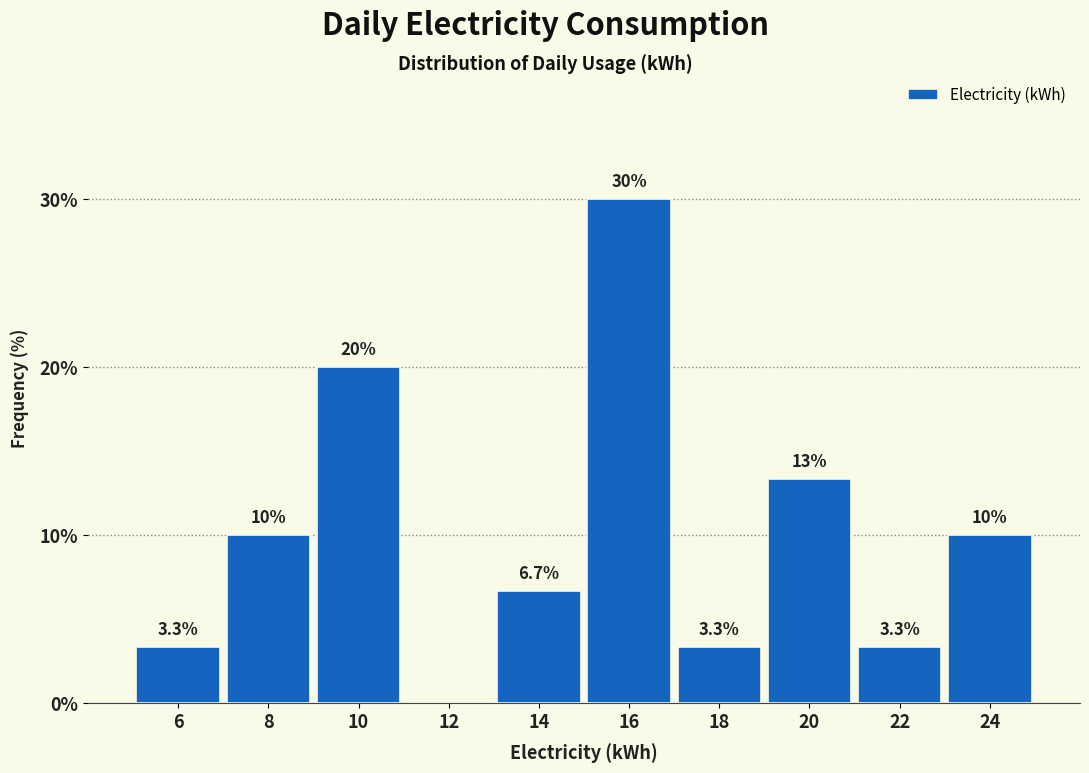

Reading right to left, what are all the values shown in this chart?

24=10.0	22=3.3	20=13.3	18=3.3	16=30.0	14=6.7	12=0.0	10=20.0	8=10.0	6=3.3